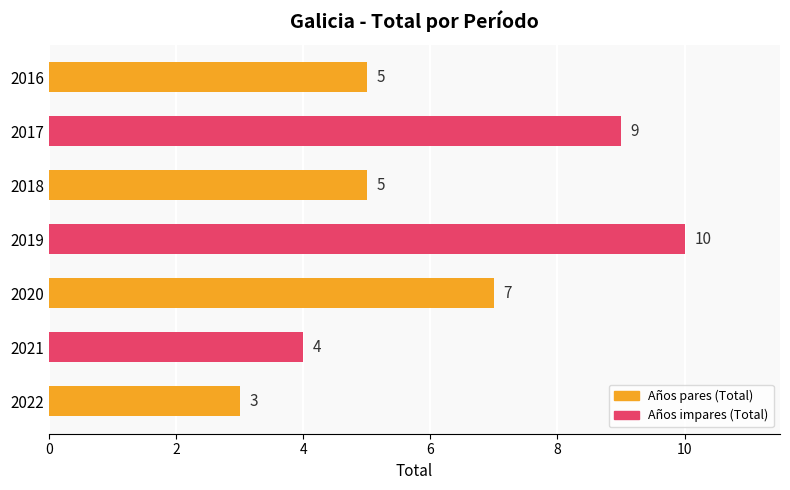

Count the number of categories in the chart.

7